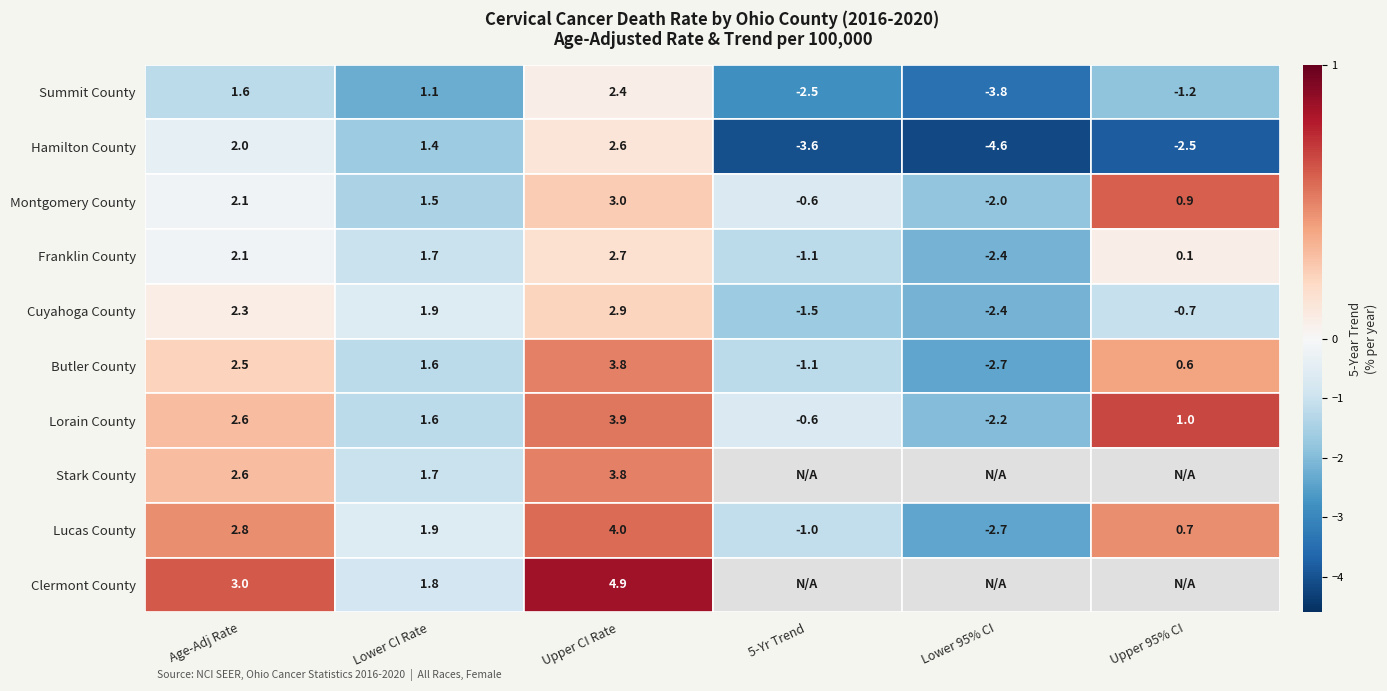

Is the value of Summit County at 0 greater than the value of Hamilton County at 2?

No